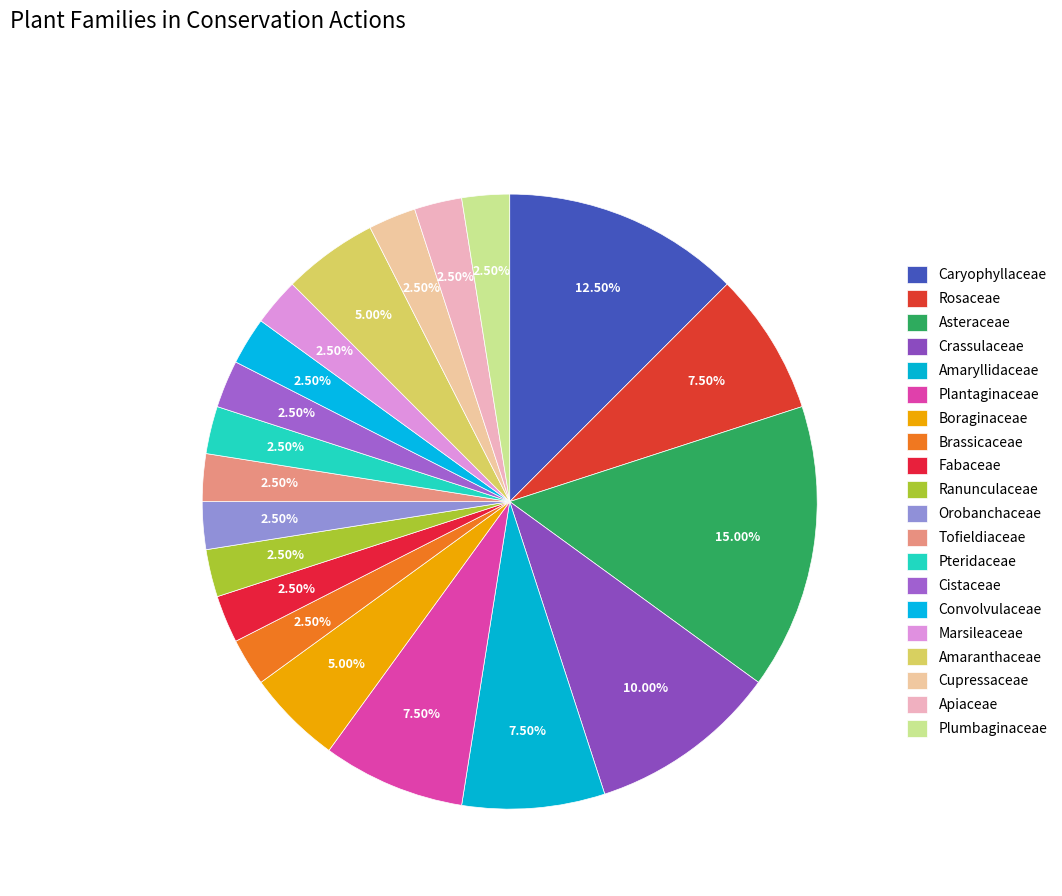

Is the sum of Plumbaginaceae and Amaryllidaceae greater than half?

No